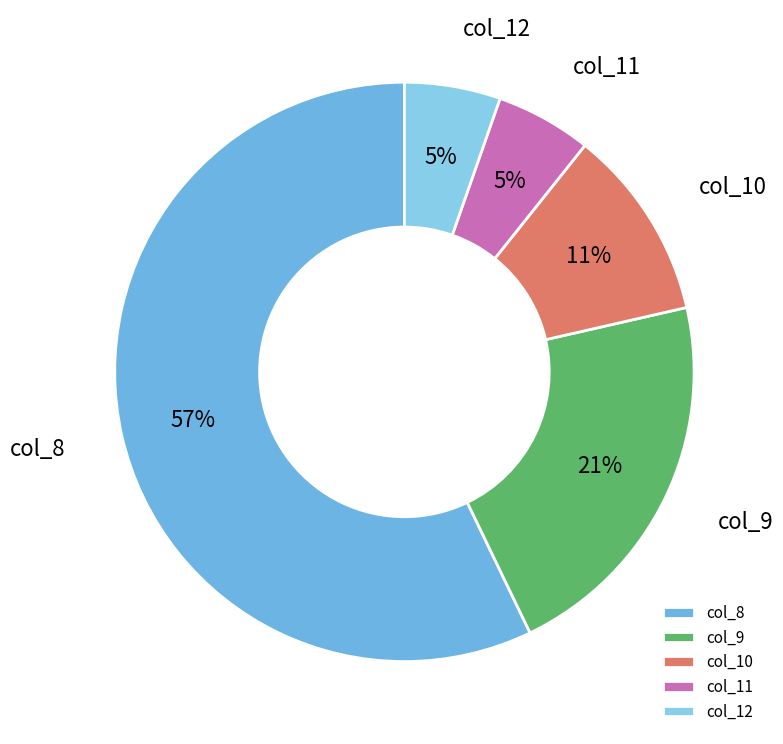

Which has a higher value, col_10 or col_9?

col_9